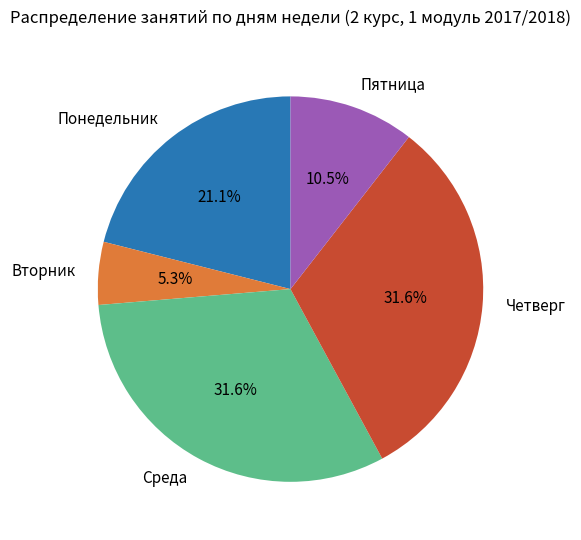

Is the sum of Пятница and Вторник greater than half?

No